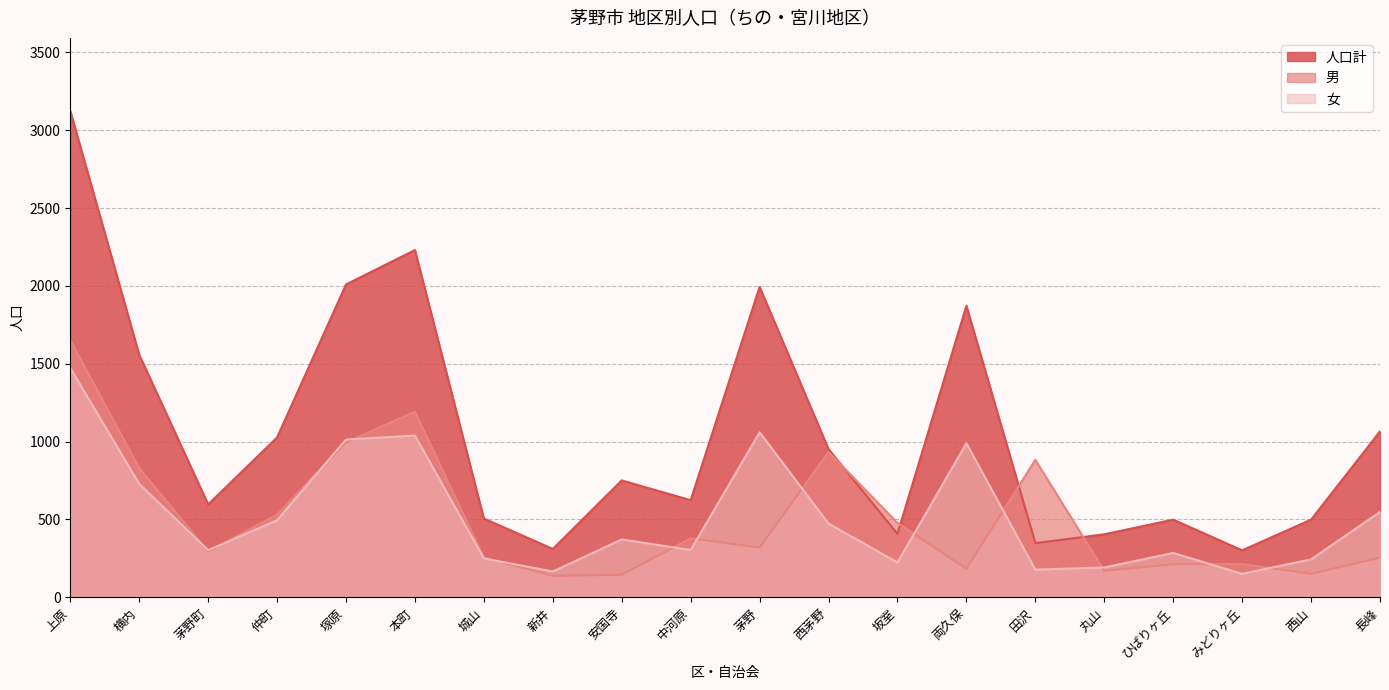

Rank the series at 安国寺 from highest to lowest value.

人口計, 女, 男